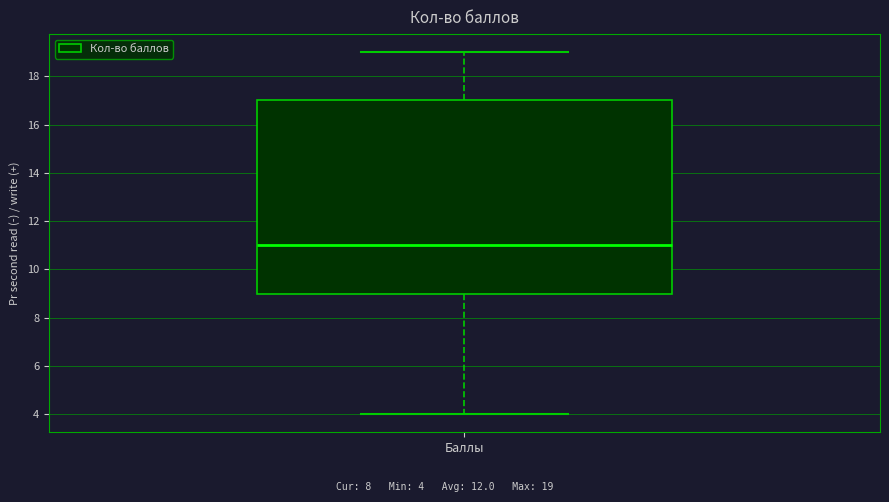

Read this box plot against the y-axis: the position of the median line, the range covered by the box, and the ends of both whiskers. The values are not printed on the chart, so give them approximately, as read against the axis.

median 11, box 9 to 17, whiskers 4 to 19